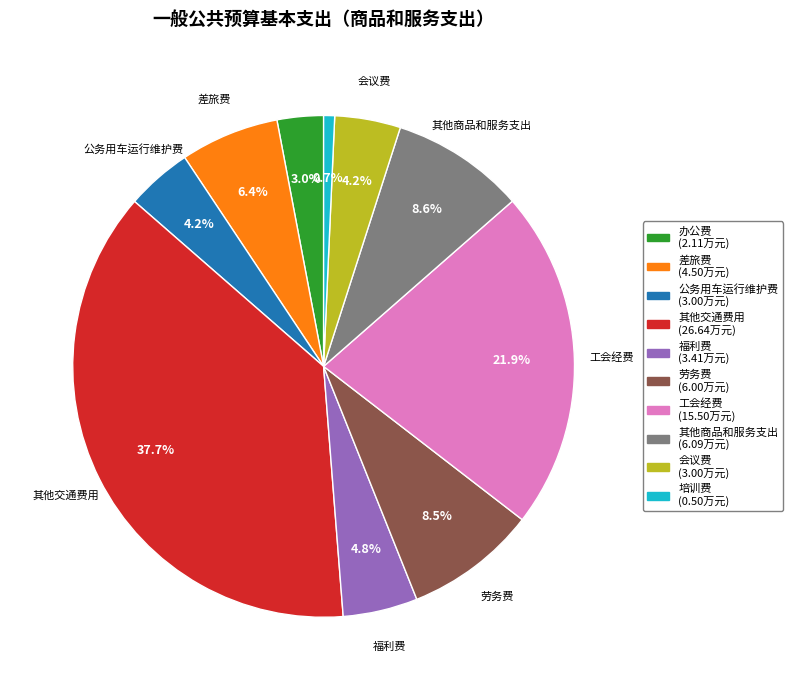

To the nearest percent, what is the average slice percentage?

10%